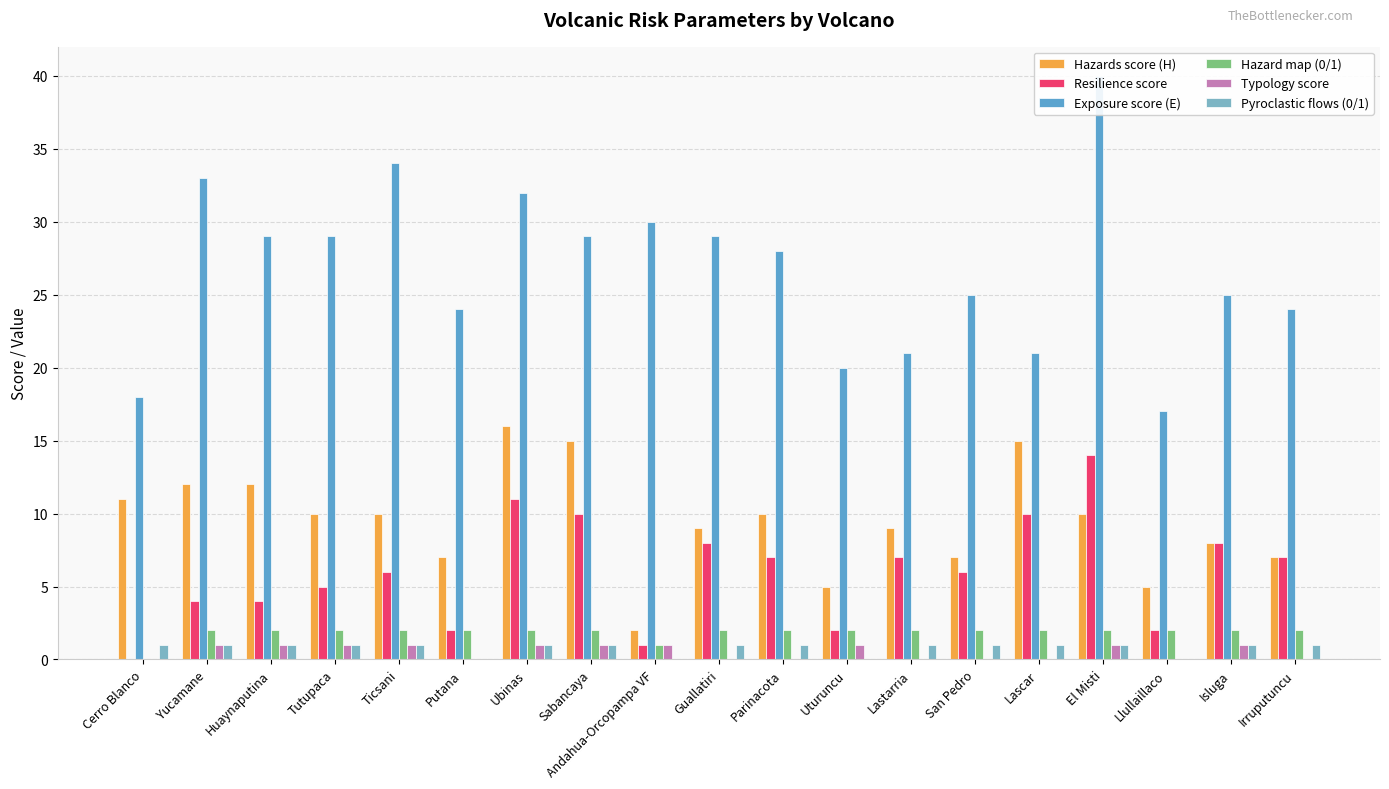

Is it true that Hazard map (0/1) equals 1 at Isluga?

False